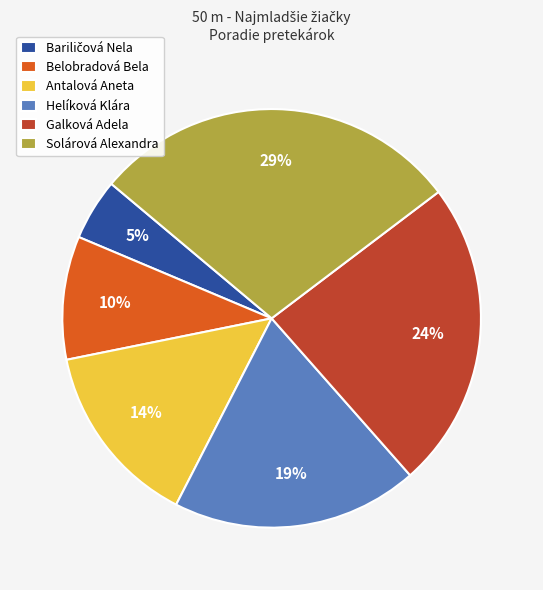

To the nearest percent, what is the difference between the largest and smallest slice percentages?

24%